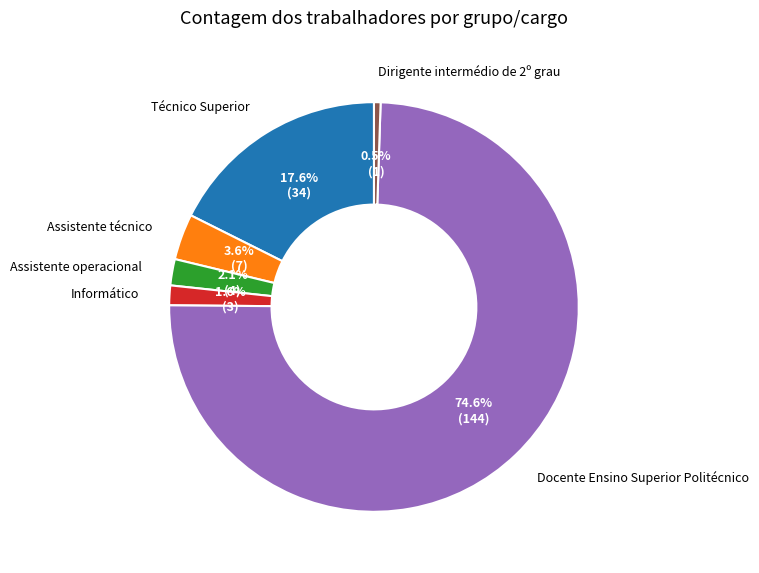

How many segments does this pie chart have?

6